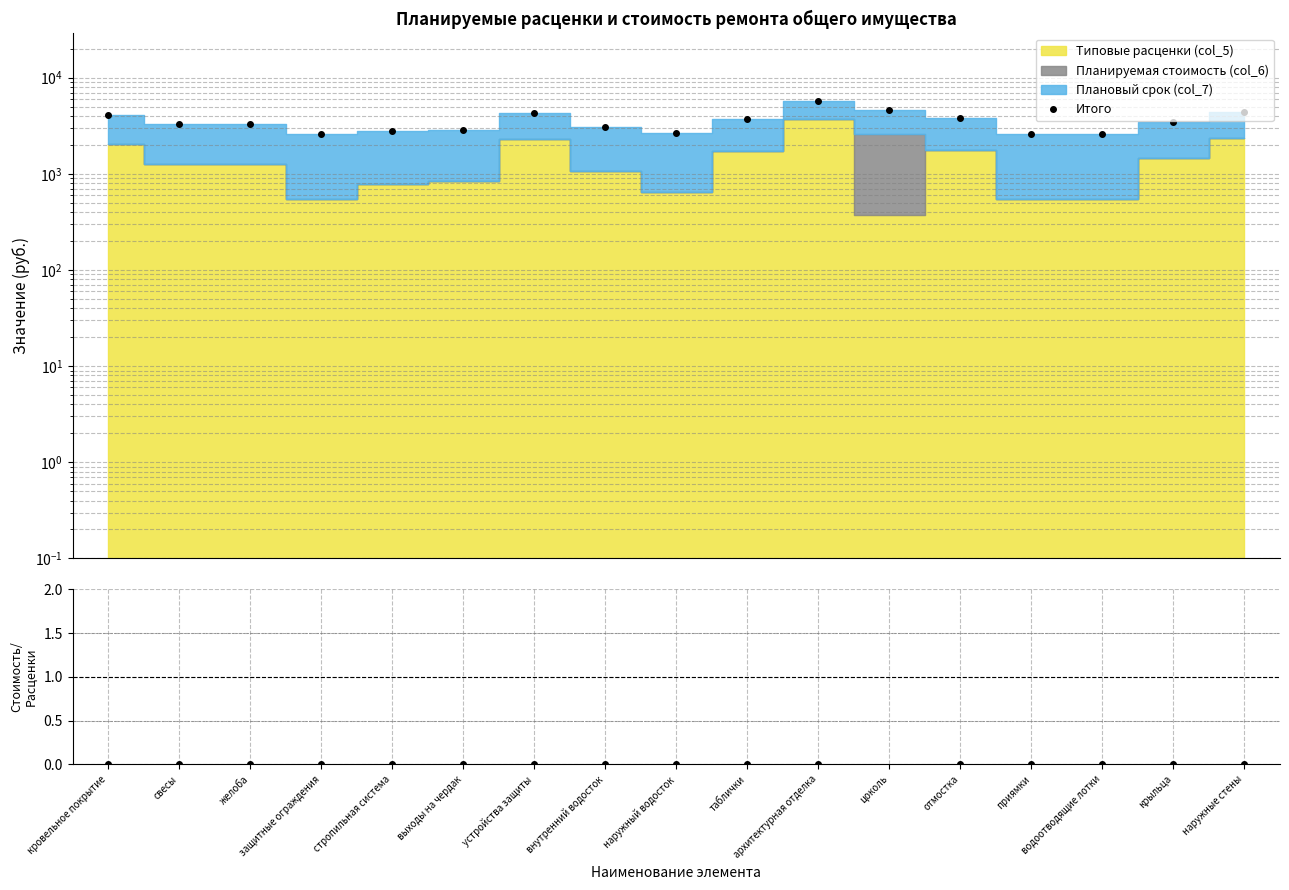

At which category does the chart reach its peak across all series?

архитектурная отделка